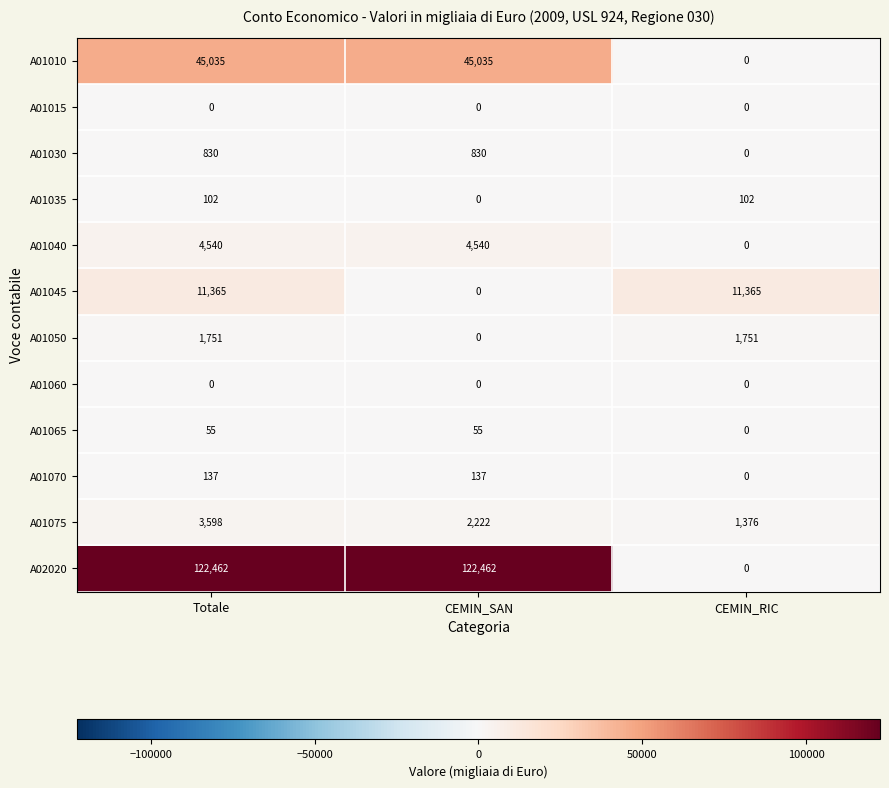

At how many categories does at least one series exceed 30642?

2